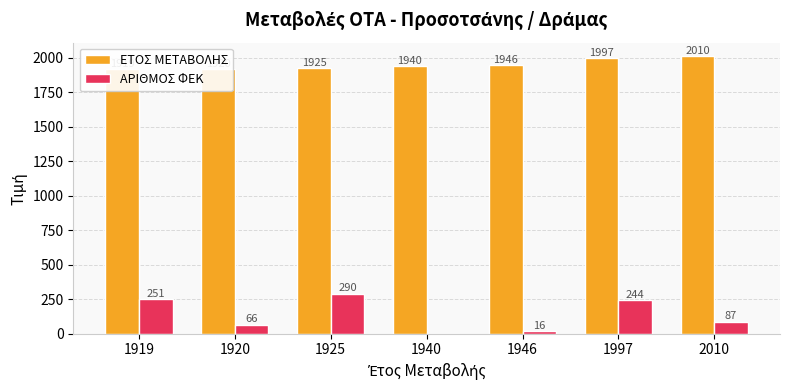

Which category has the highest value across all series?

2010